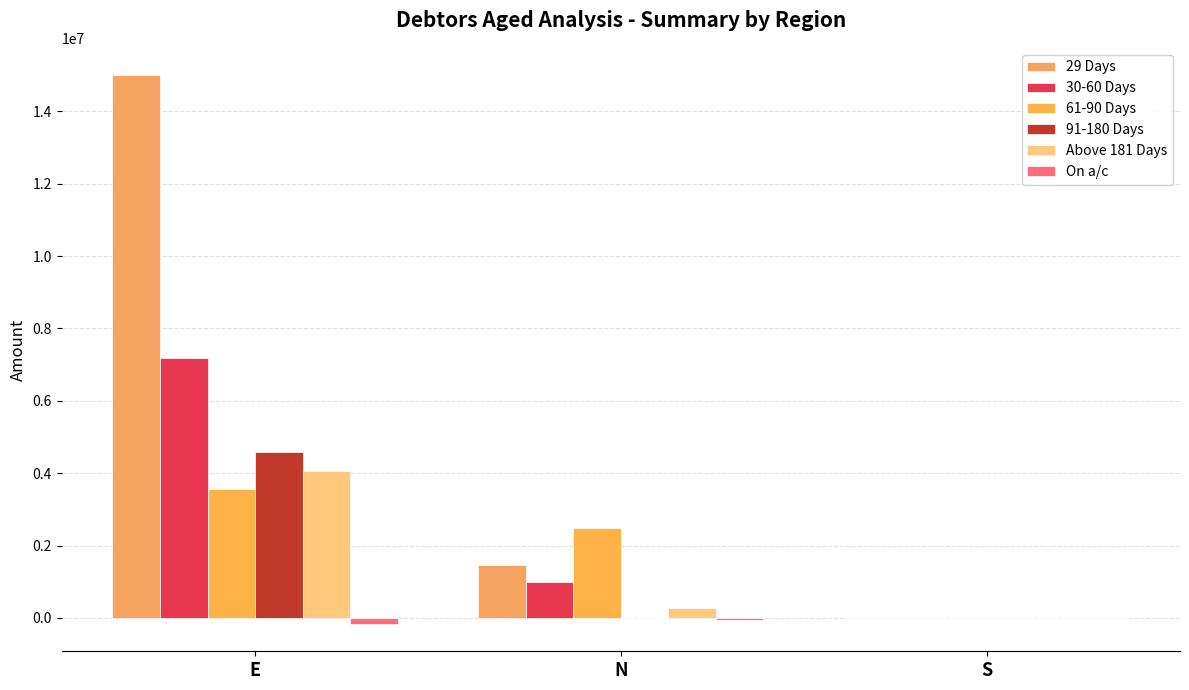

Reading left to right, extract all data points from this chart.

29 Days: 14999522.0	1470986.9	7123.6
30-60 Days: 7188762.1	985367.8	0.0
61-90 Days: 3550460.2	2480358.9	0.0
91-180 Days: 4584533.2	0.0	0.0
Above 181 Days: 4046676.8	270054.0	0.0
On a/c: -164704.9	-52942.2	0.0